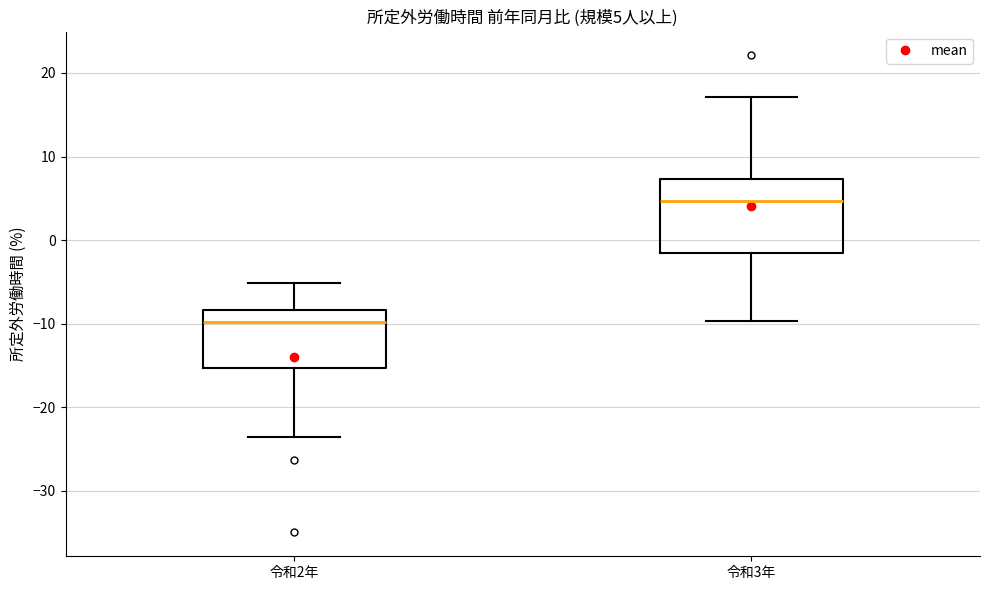

Which box's median line is the lowest?

令和2年